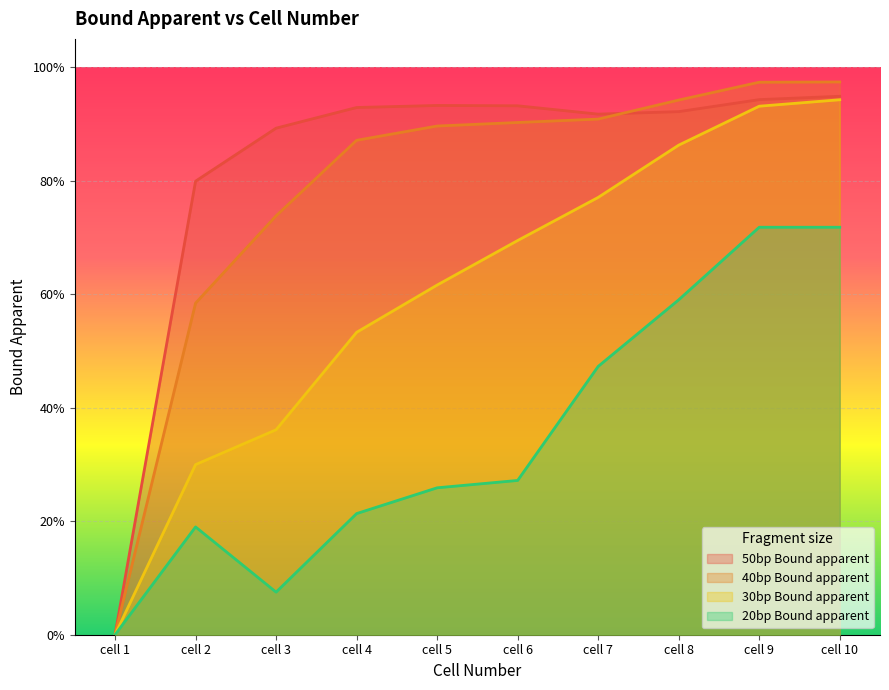

What is the maximum value for 30bp Bound apparent?

0.9